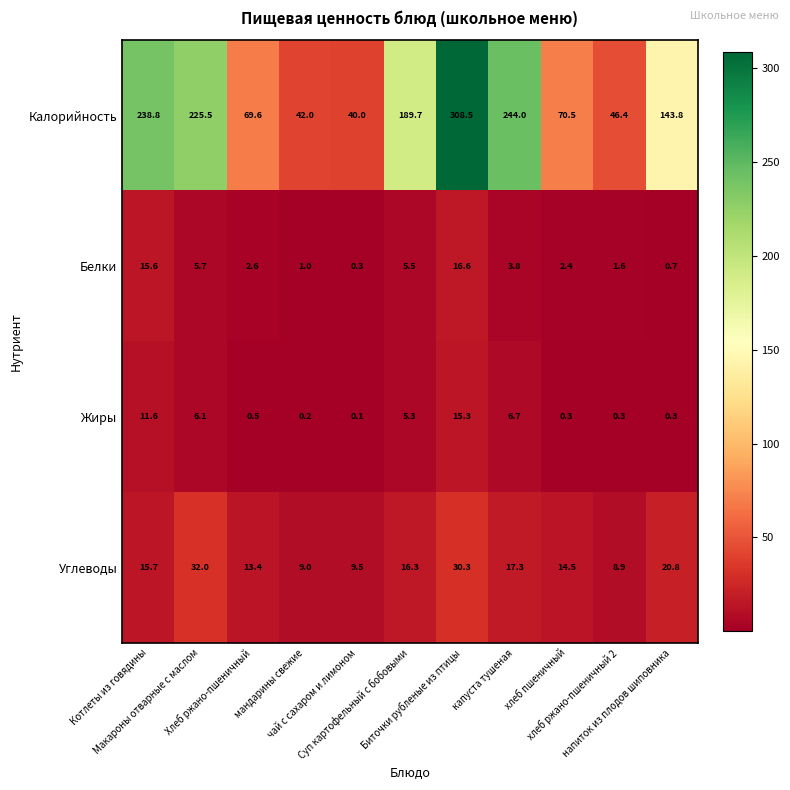

What is the difference between the maximum and minimum values in the Калорийность series?

268.5